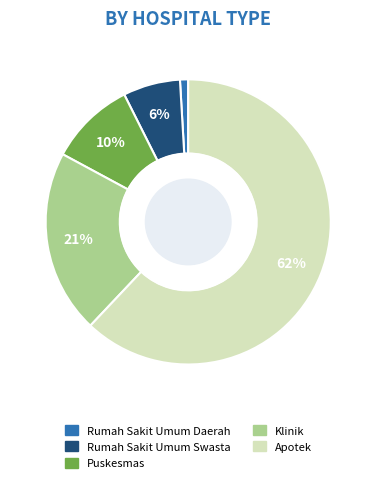

Which has a higher value, Rumah Sakit Umum Daerah or Apotek?

Apotek